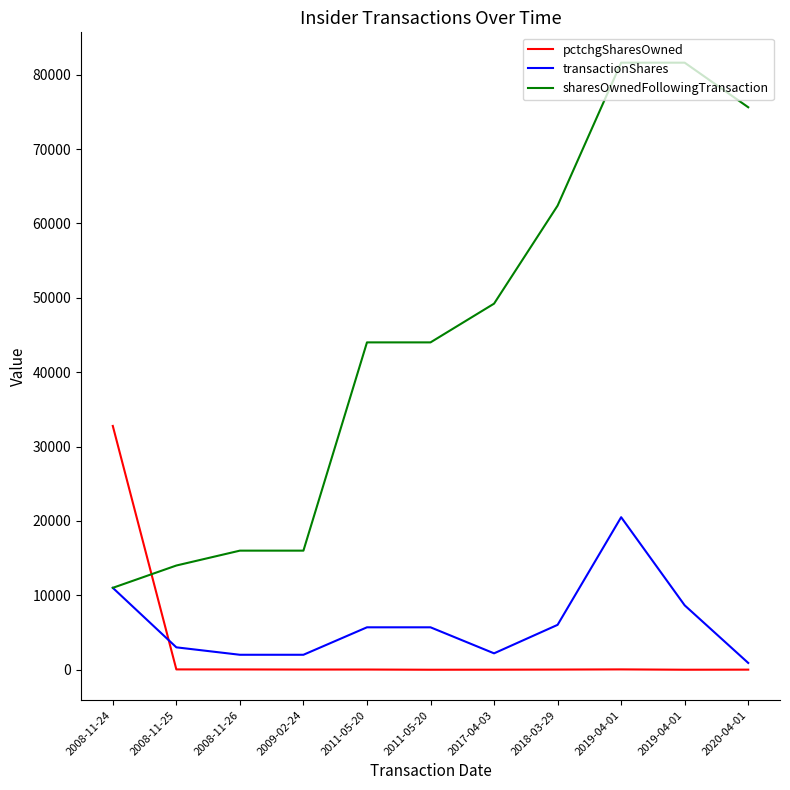

How many lines are shown in the chart?

3